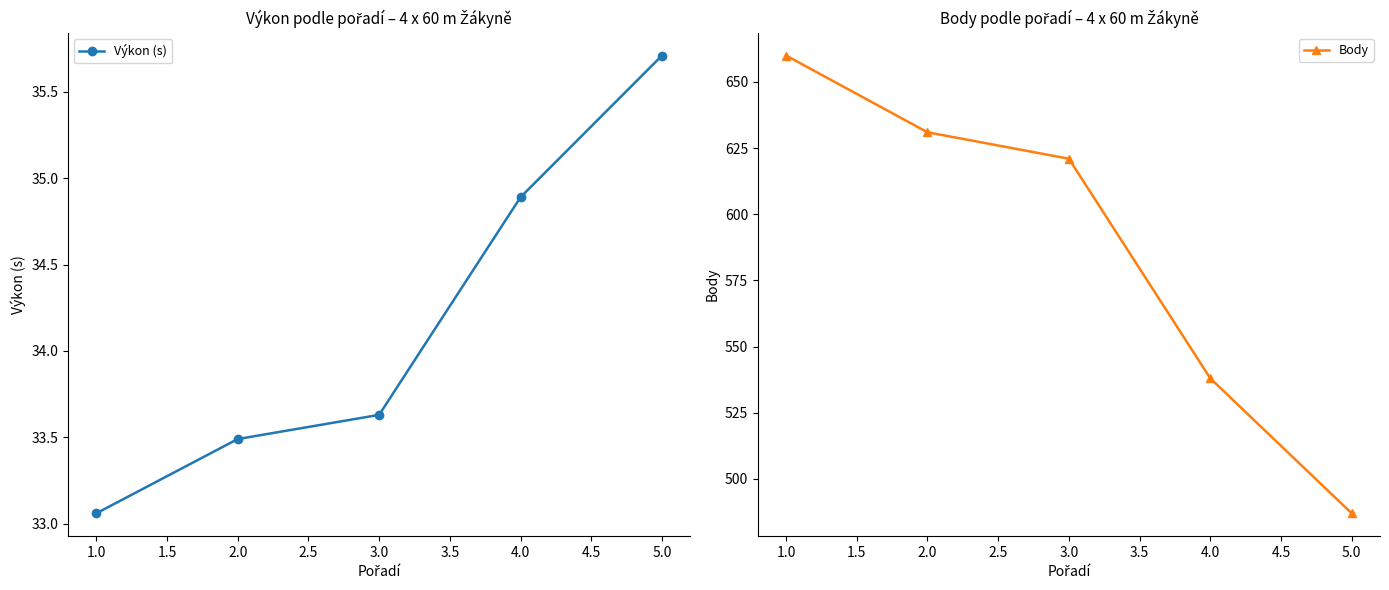

The Výkon (s) series shows 8.6 at 4.0. True or false?

False